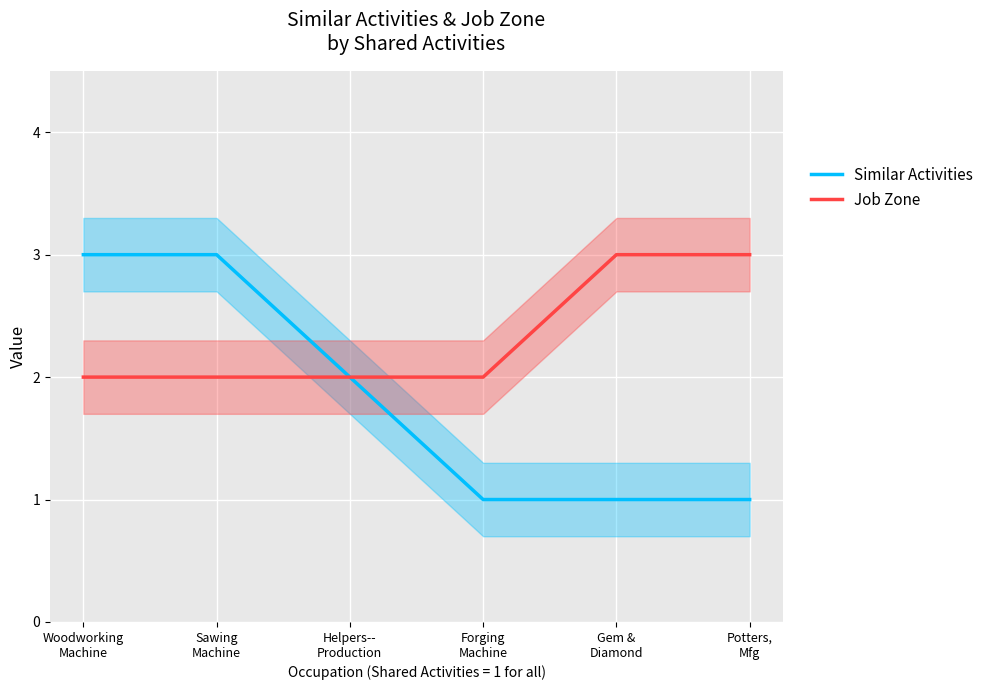

At which category is the sum across all series the highest?

Woodworking
Machine